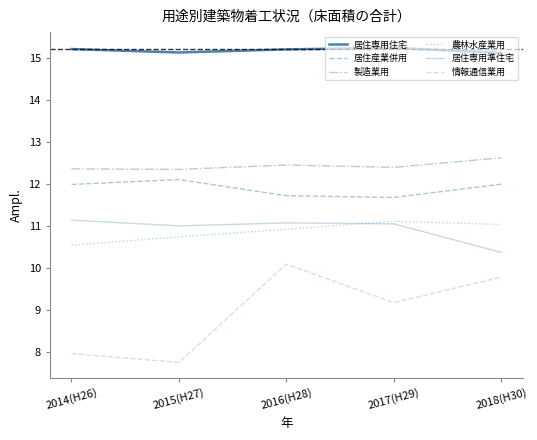

Is this an area chart (filled region under the line)?

No